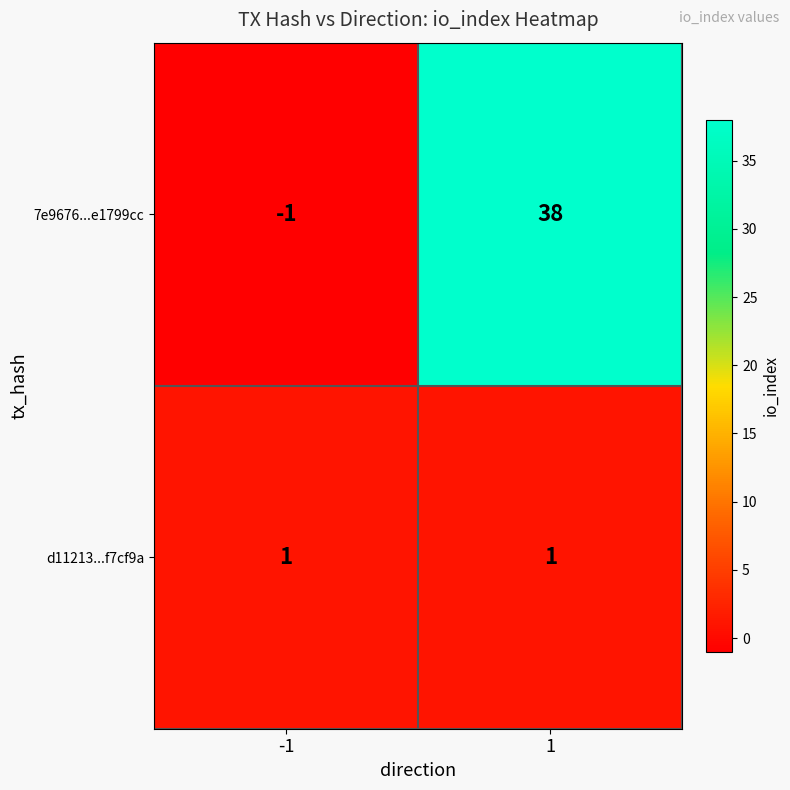

At which category is the sum across all series the highest?

1